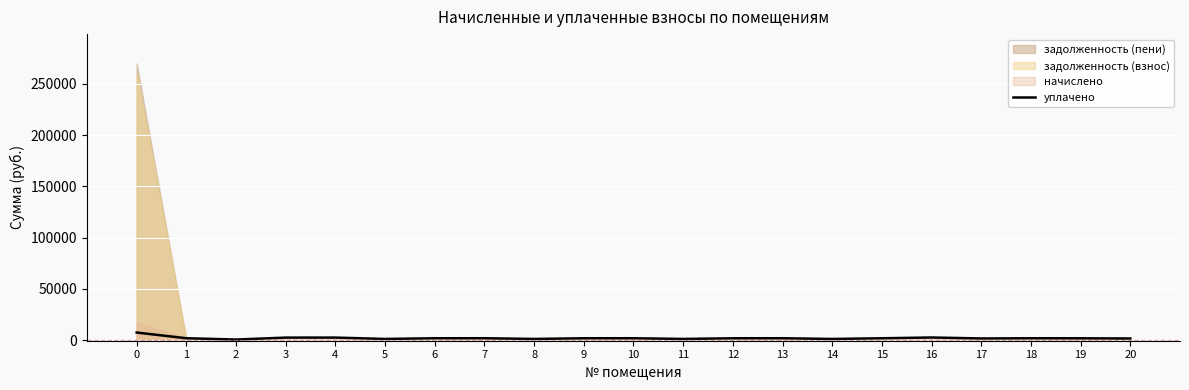

Where is the data nearest to the value 4056?

16